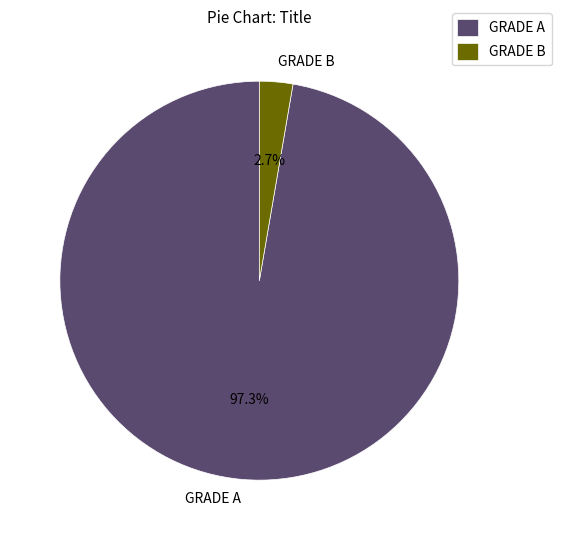

To the nearest percent, what is the average slice percentage?

50%